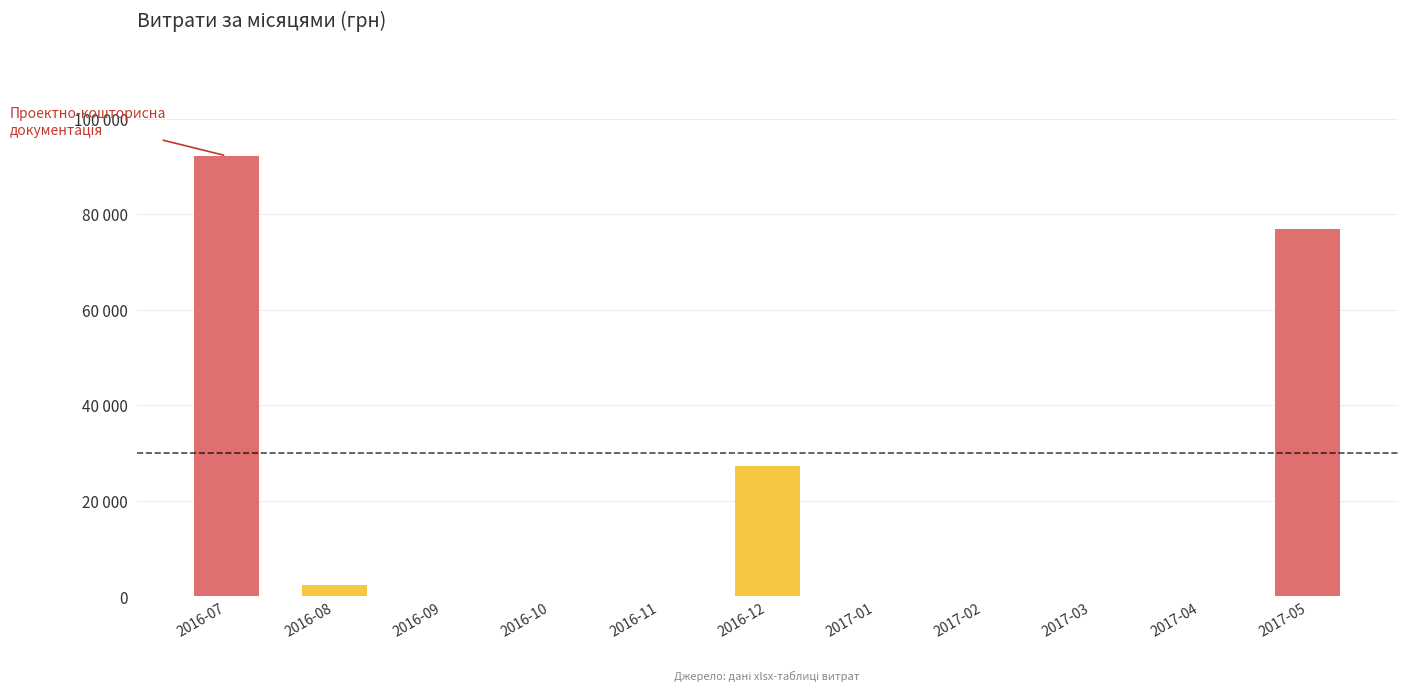

Which category has the highest value across all series?

2016-07